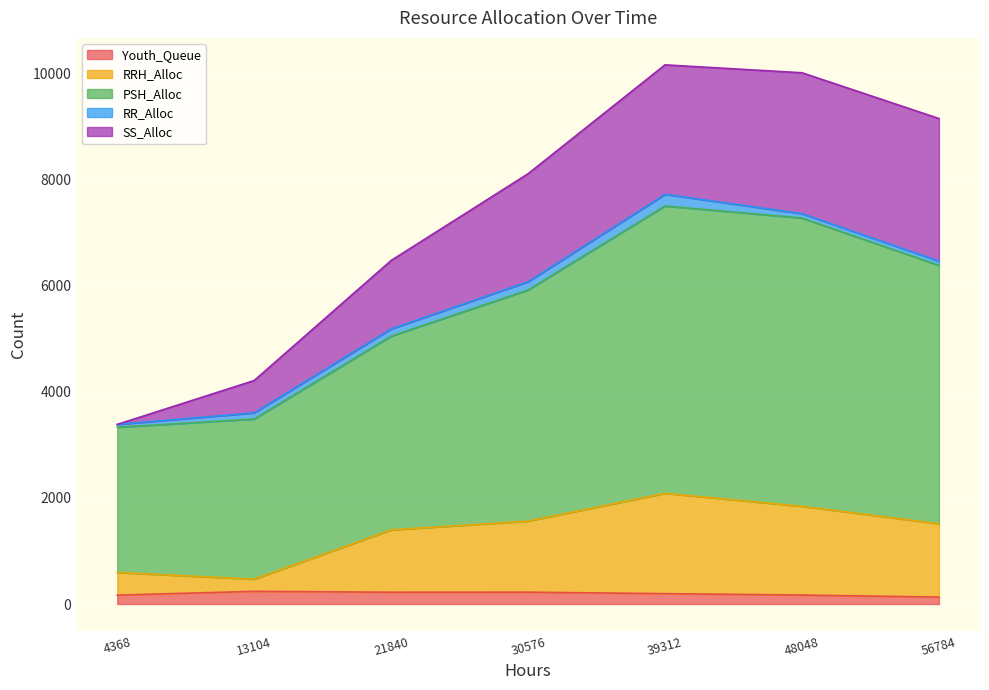

What is the difference between the PSH_Alloc values at 56784 and 21840?

1333